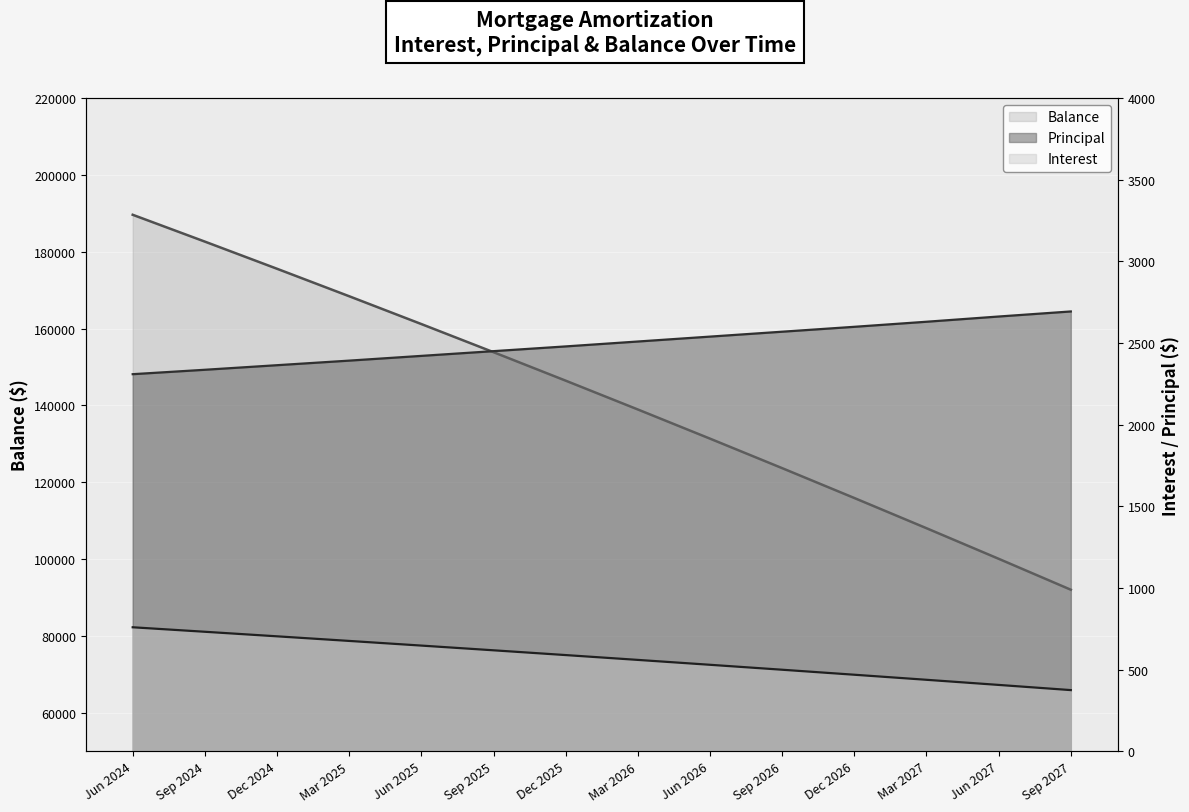

What is the average value of the Principal series?

2496.6